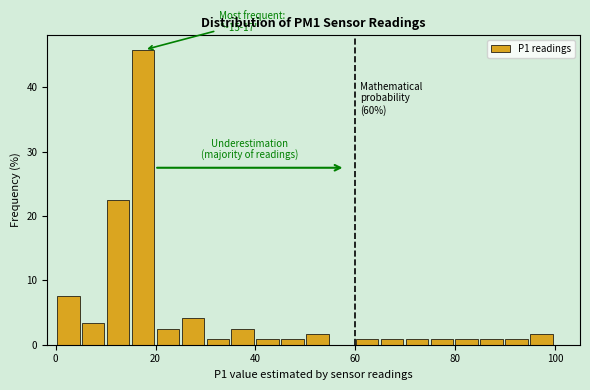

Read against the x-axis, roughly where is the centre of the tallest bar?

18